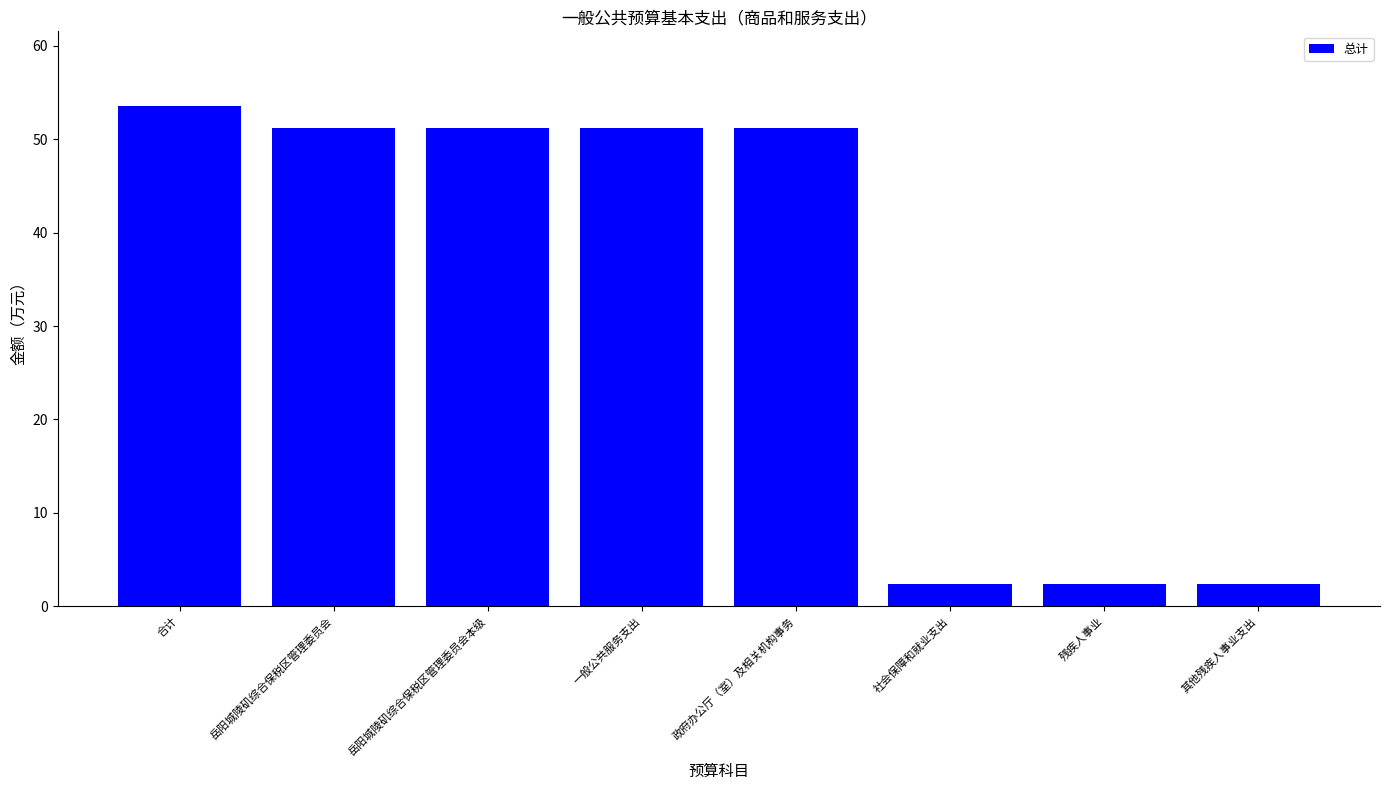

What is the label of the 4th bar from the left?

一般公共服务支出